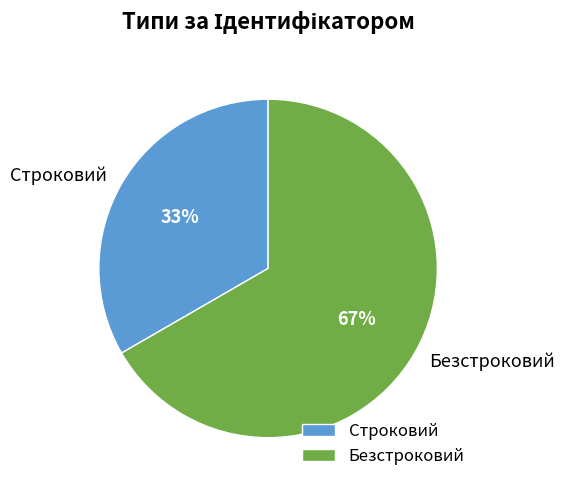

What is the smallest slice in the pie chart?

Строковий